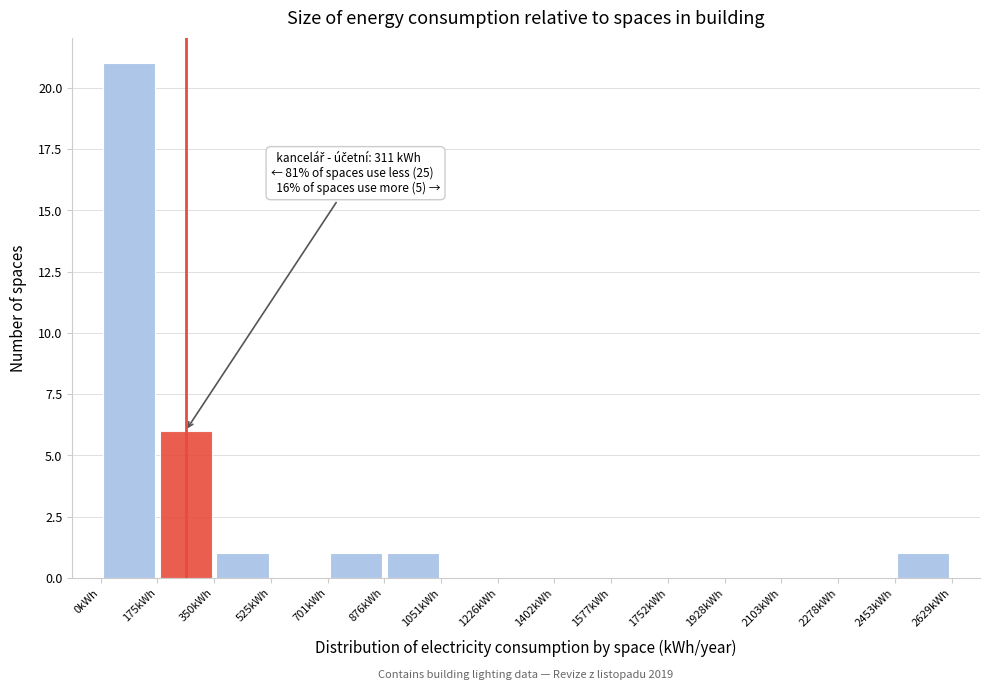

Over which range of the x-axis is the bar tallest?

0 to 180